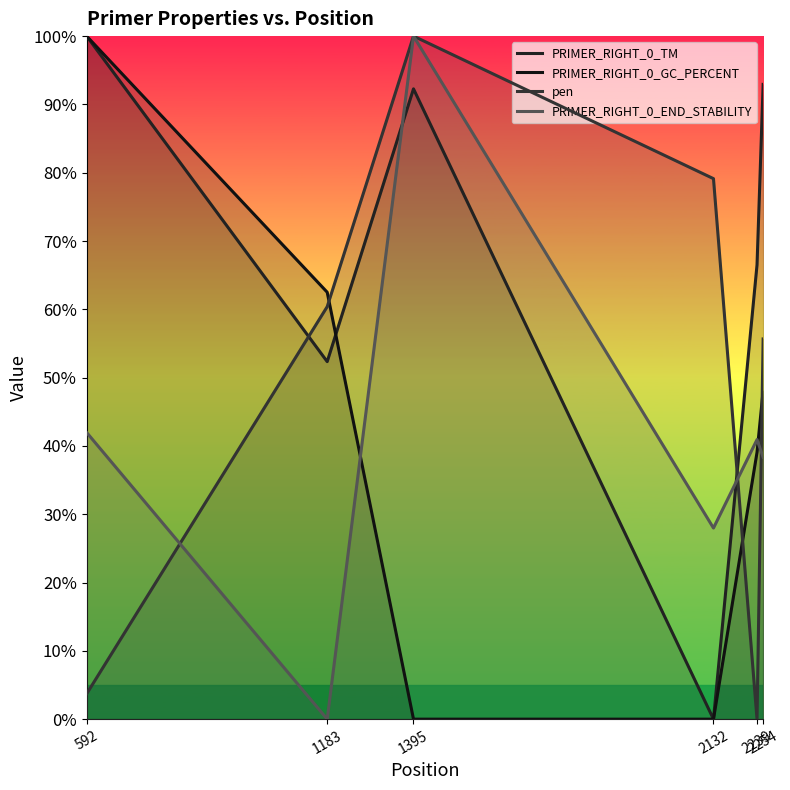

Which series has the largest total across all categories?

PRIMER_RIGHT_0_TM